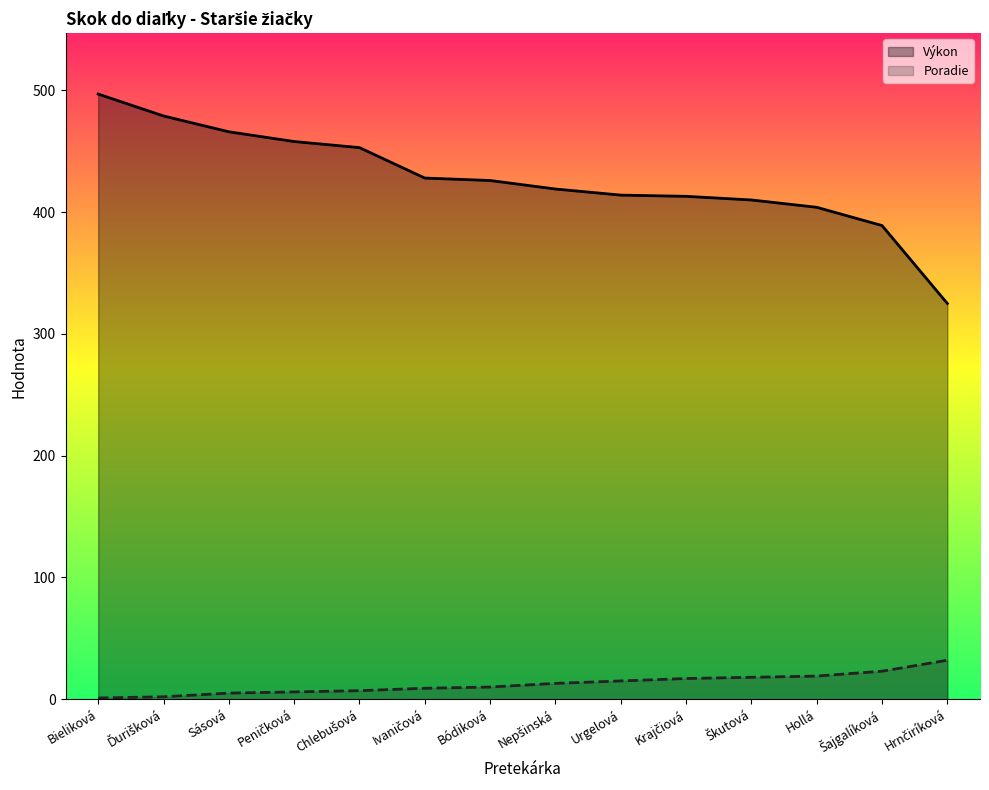

Reading left to right, extract all data points from this chart.

Výkon line: Bieliková=497	Ďurišková=479	Sásová=466	Peničková=458	Chlebušová=453	Ivaničová=428	Bódiková=426	Nepšinská=419	Urgelová=414	Krajčiová=413	Škutová=410	Hollá=404	Šajgalíková=389	Hrnčiríková=325
Poradie line: Bieliková=1	Ďurišková=2	Sásová=5	Peničková=6	Chlebušová=7	Ivaničová=9	Bódiková=10	Nepšinská=13	Urgelová=15	Krajčiová=17	Škutová=18	Hollá=19	Šajgalíková=23	Hrnčiríková=32